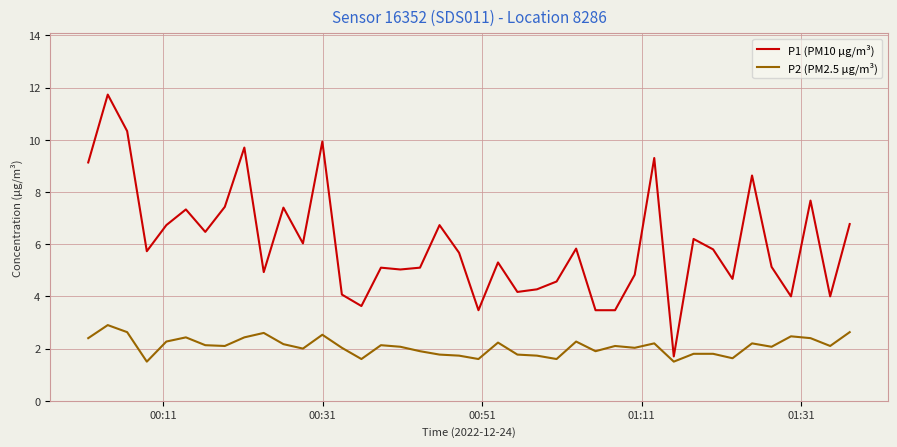

Does the chart display data point markers on the line(s)?

No